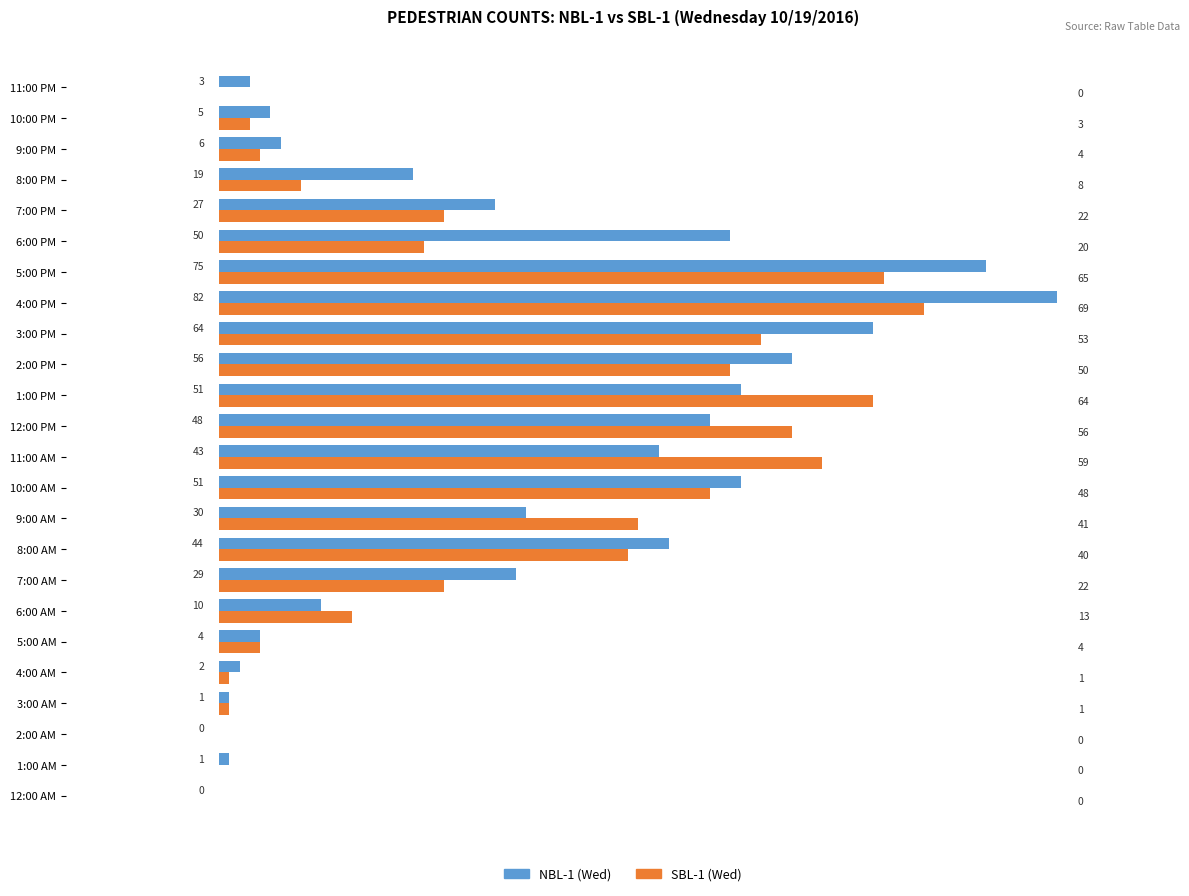

The NBL-1 (Wed) series shows 6 at 9:00 PM. True or false?

True